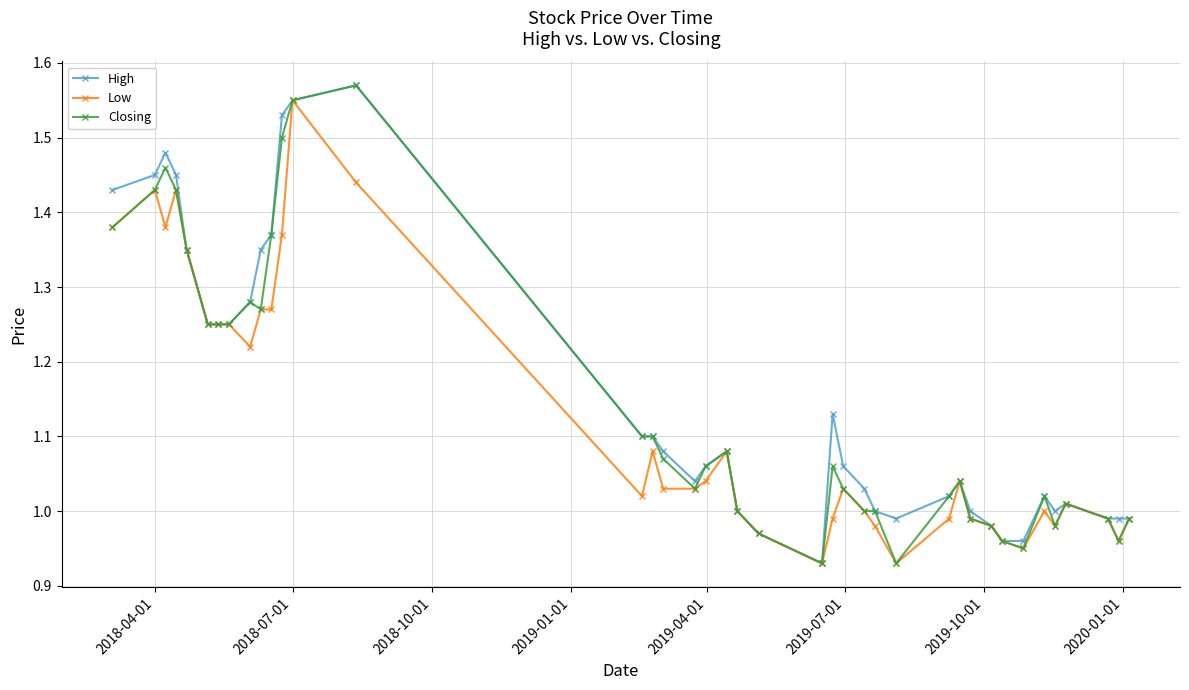

True or false: Closing has more than 0 points higher than both neighbors.

True